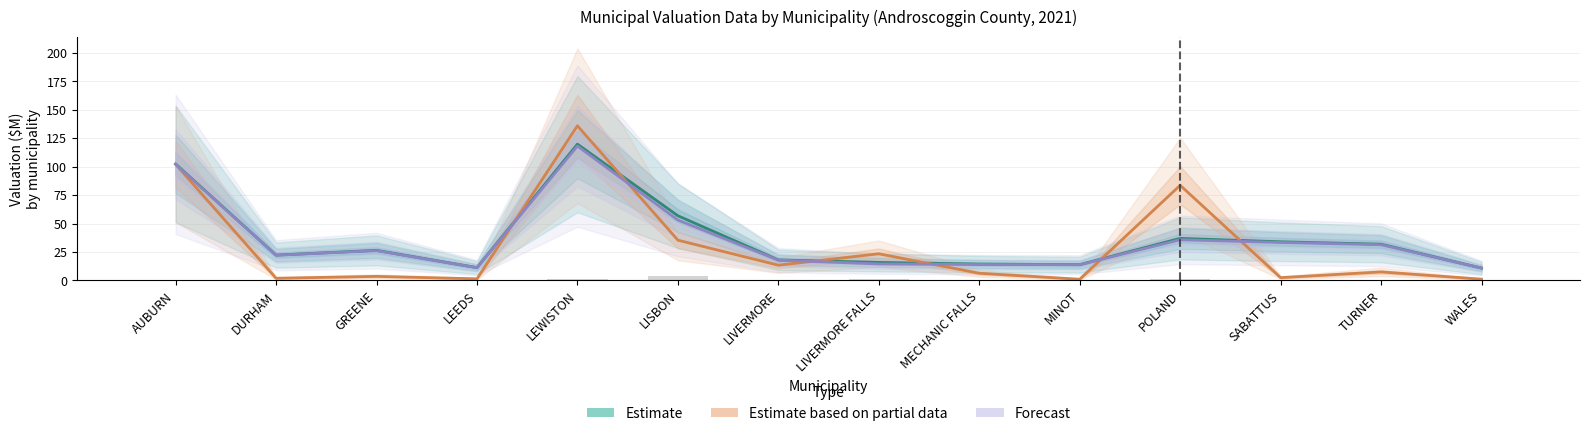

Rank the series by their maximum value, from lowest to highest.

Forecast, Estimate, Estimate based on partial data